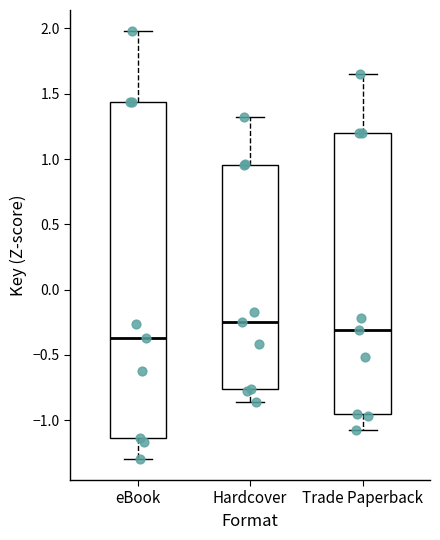

Where does the lower whisker of the box for Hardcover end on the y-axis? The values are not printed on the chart, so give them approximately, as read against the axis.

-0.85